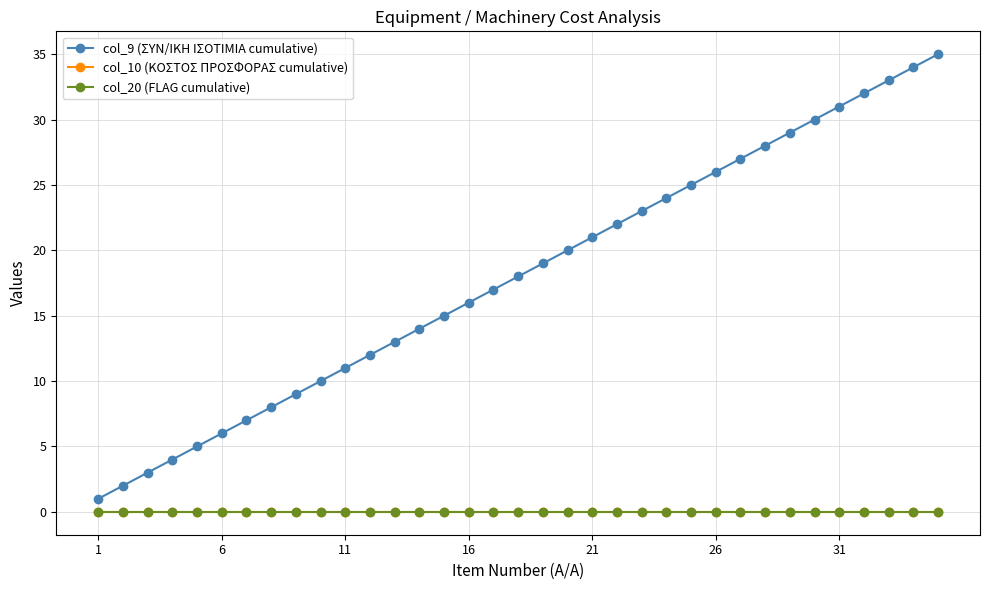

How many lines are shown in the chart?

3